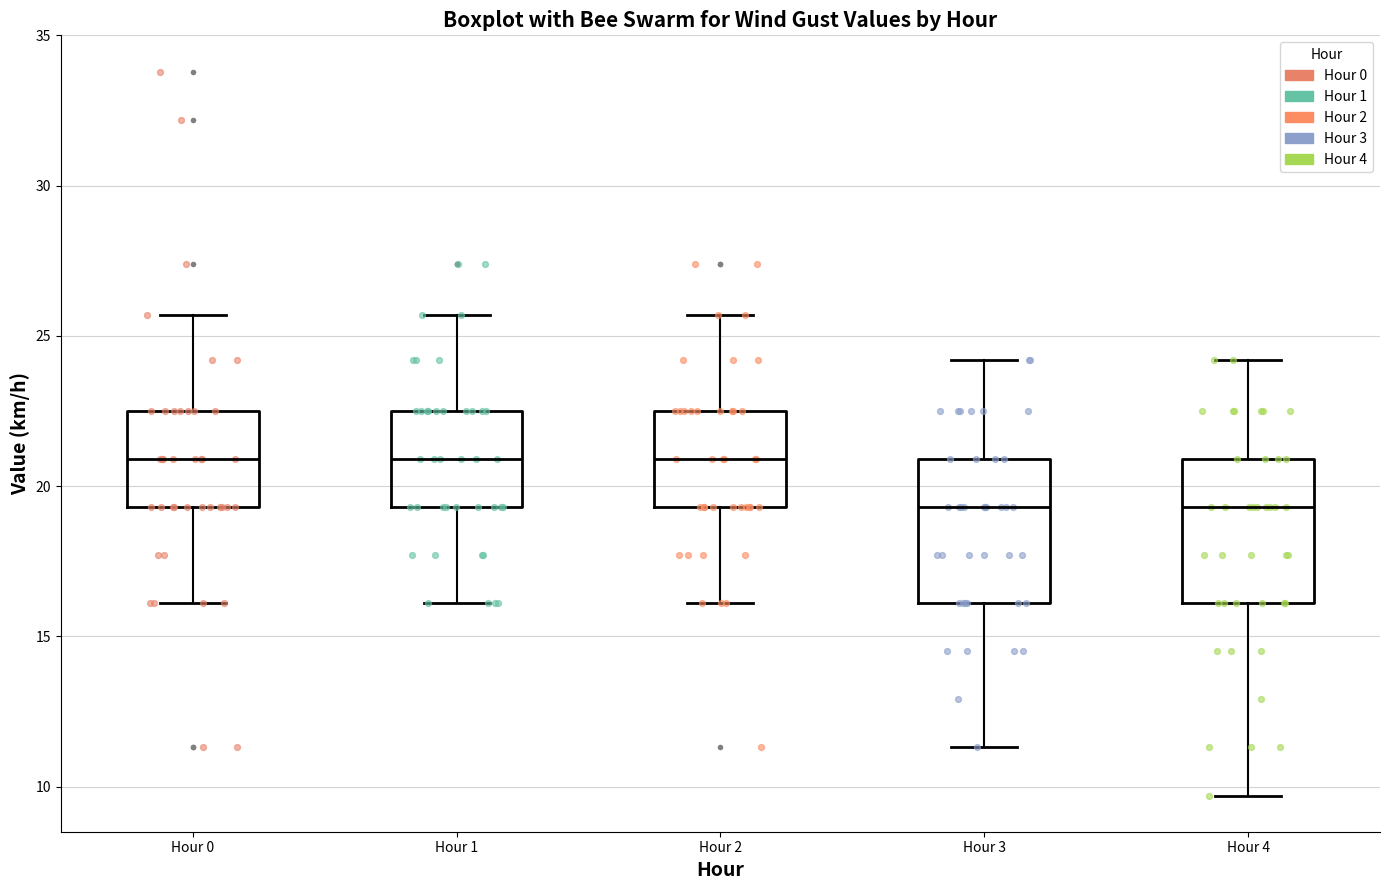

Reading left to right, transcribe this box plot: for each box, give where its median line is, the range the box spans, and where its two whiskers end, as read against the y-axis. The values are not printed on the chart, so give them approximately, as read against the axis.

Hour 0: median 21.0, box 19.5 to 22.5, whiskers 16.0 to 25.5
Hour 1: median 21.0, box 19.5 to 22.5, whiskers 16.0 to 25.5
Hour 2: median 21.0, box 19.5 to 22.5, whiskers 16.0 to 25.5
Hour 3: median 19.5, box 16.0 to 21.0, whiskers 11.5 to 24.0
Hour 4: median 19.5, box 16.0 to 21.0, whiskers 9.5 to 24.0